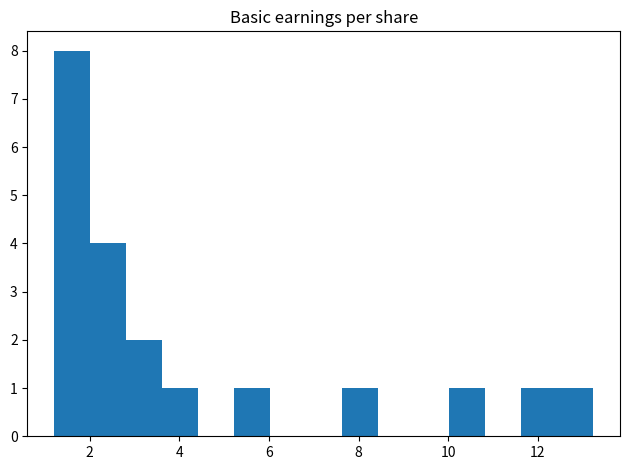

Reading left to right, transcribe this chart: for each bar, give the range it covers on the x-axis and its height. Neither the bar edges nor the heights are printed on the chart, so give them approximately, as read against the axes.

1.2 to 2.0: 8
2.0 to 2.8: 4
2.8 to 3.6: 2
3.6 to 4.4: 1
4.4 to 5.2: 0
5.2 to 6.0: 1
6.0 to 6.8: 0
6.8 to 7.6: 0
7.6 to 8.4: 1
8.4 to 9.2: 0
9.2 to 10.0: 0
10.0 to 10.8: 1
10.8 to 11.6: 0
11.6 to 12.4: 1
12.4 to 13.2: 1